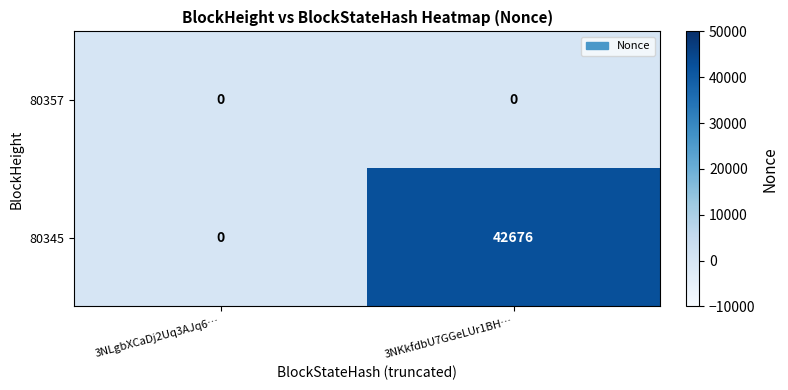

True or false: 80345 has a value of 13873 at 3NLgbXCaDj2Uq3AJq6….

False